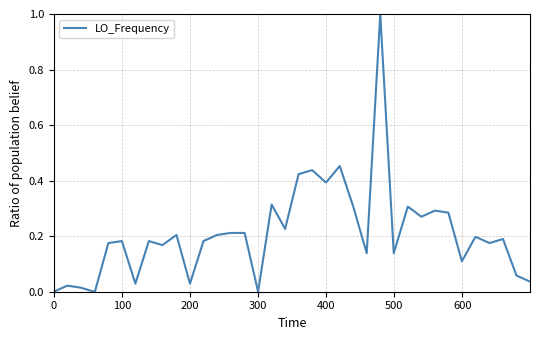

What is the greatest value displayed?

1.0